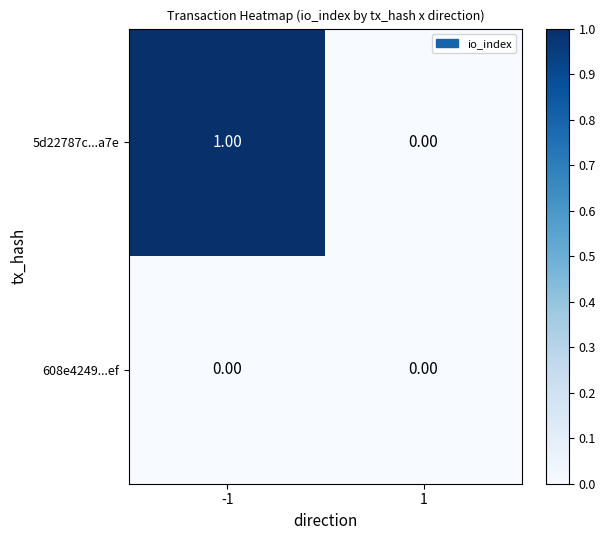

List the series in order of their overall mean, lowest first.

608e4249...ef, 5d22787c...a7e